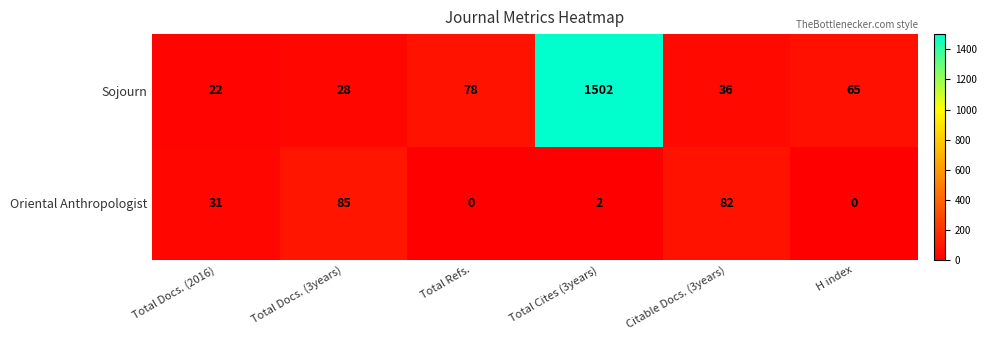

The value of Sojourn at Total Cites (3years) is 1502. True or false?

True